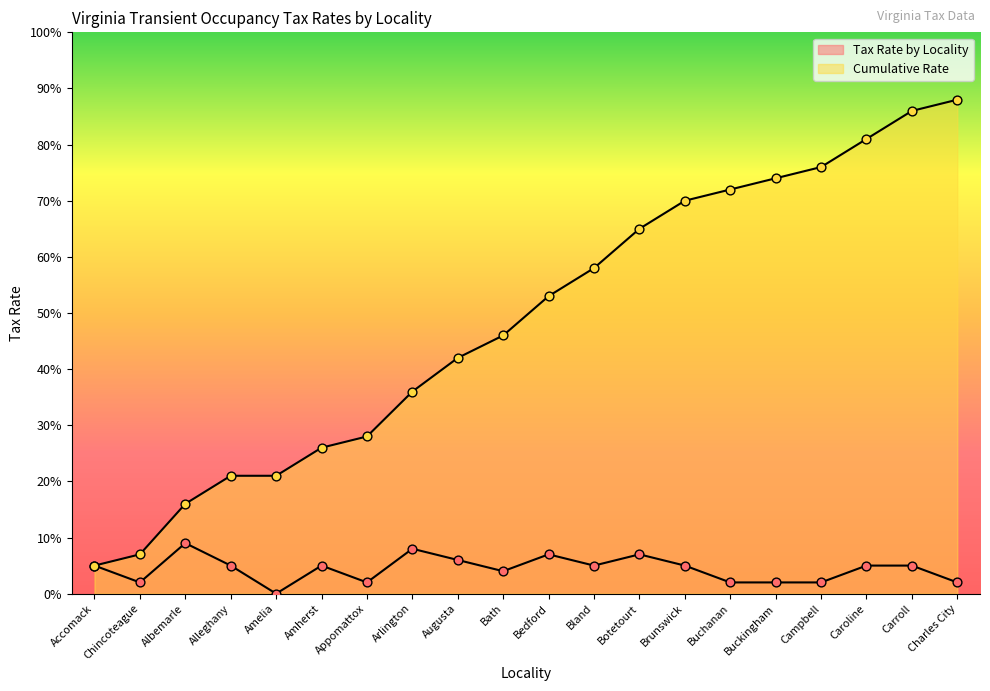

Is the value of Cumulative Rate at Carroll greater than the value of Tax Rate by Locality at Amherst?

Yes